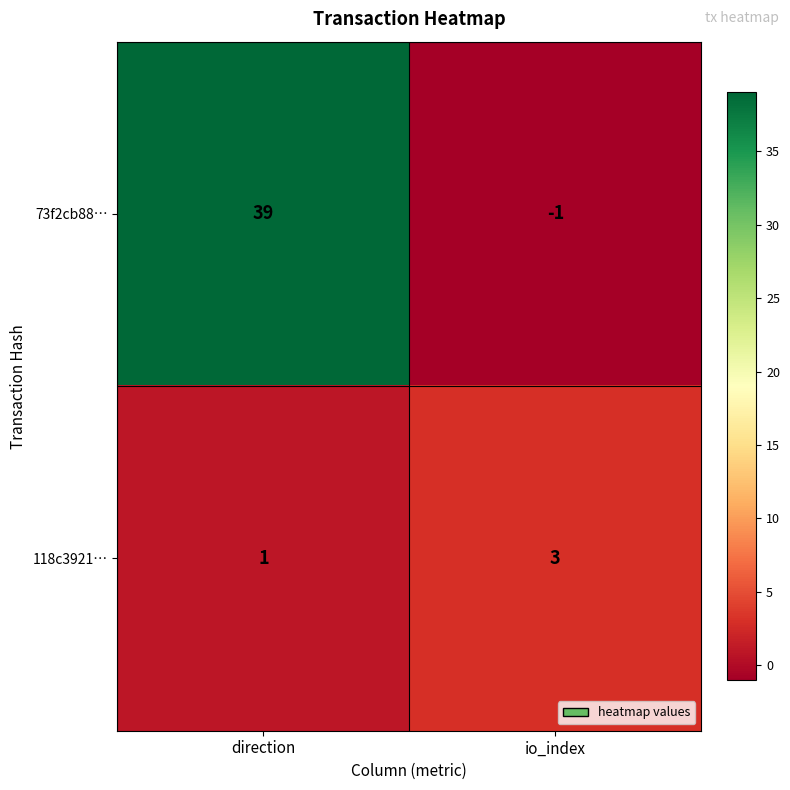

Count the number of data series in this chart.

2